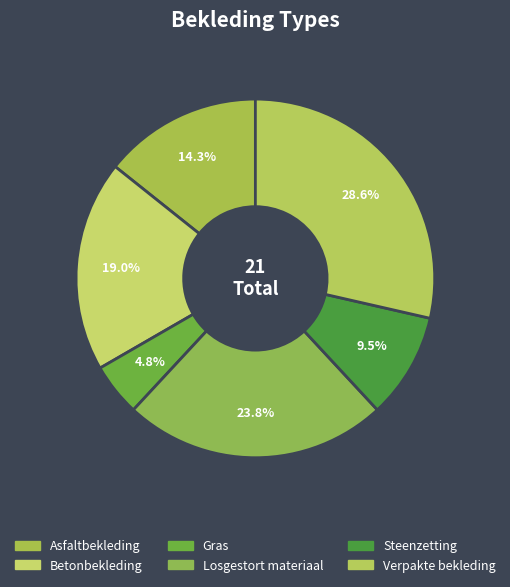

Count the number of slices in the pie.

6